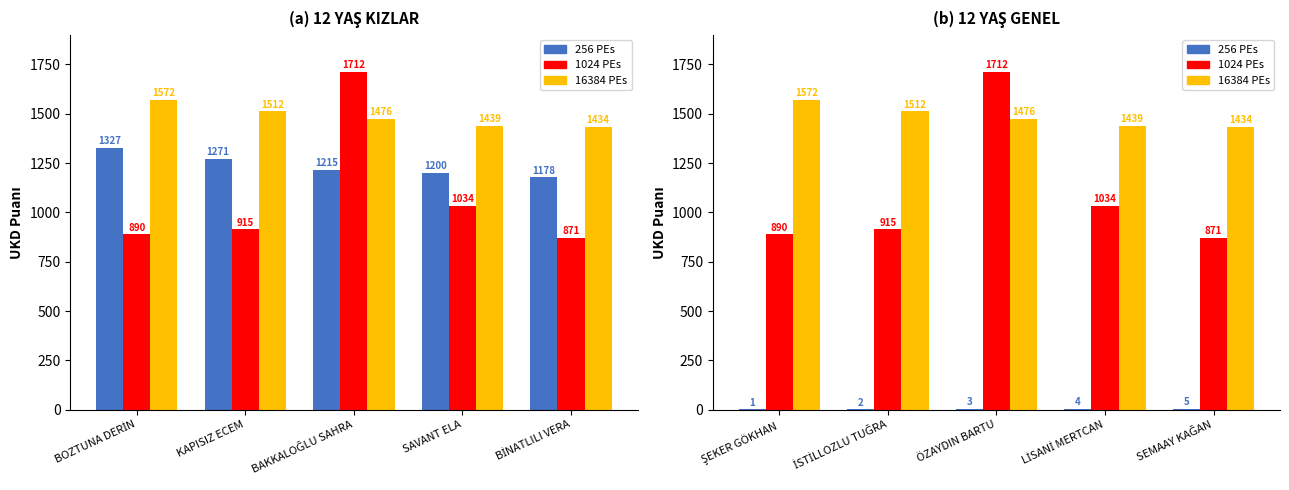

List the series in order of their overall mean, lowest first.

256 PEs, 1024 PEs, 16384 PEs